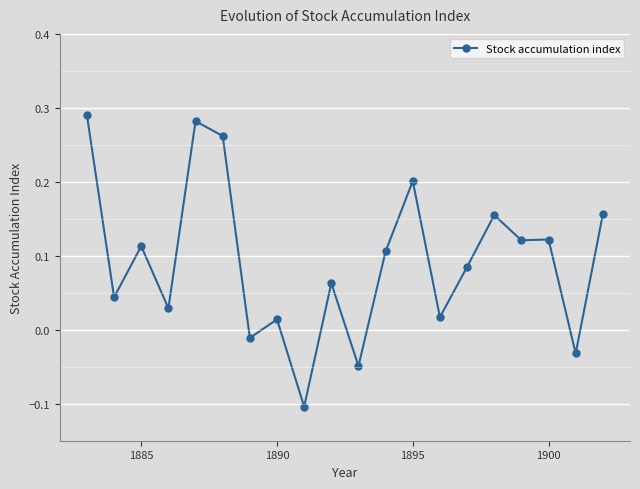

What is the sum of all values?

1.9